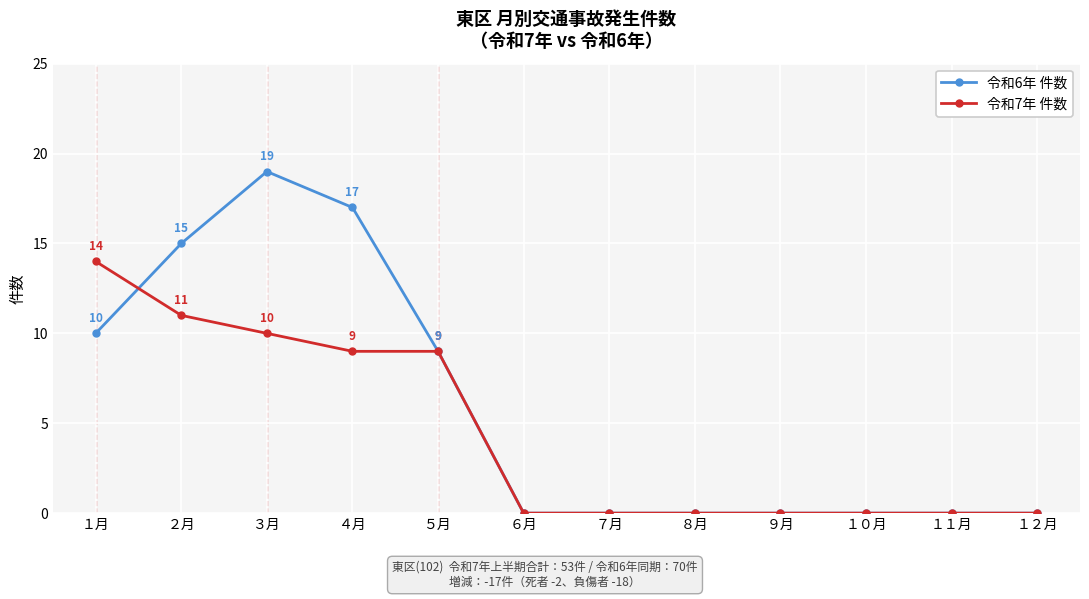

List the series in order of their peak value, lowest first.

令和7年 件数, 令和6年 件数